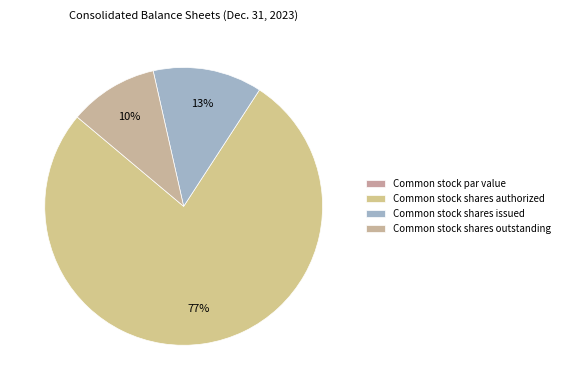

Combined, what portion of the pie is Common stock shares issued and Common stock shares authorized?

89.6%